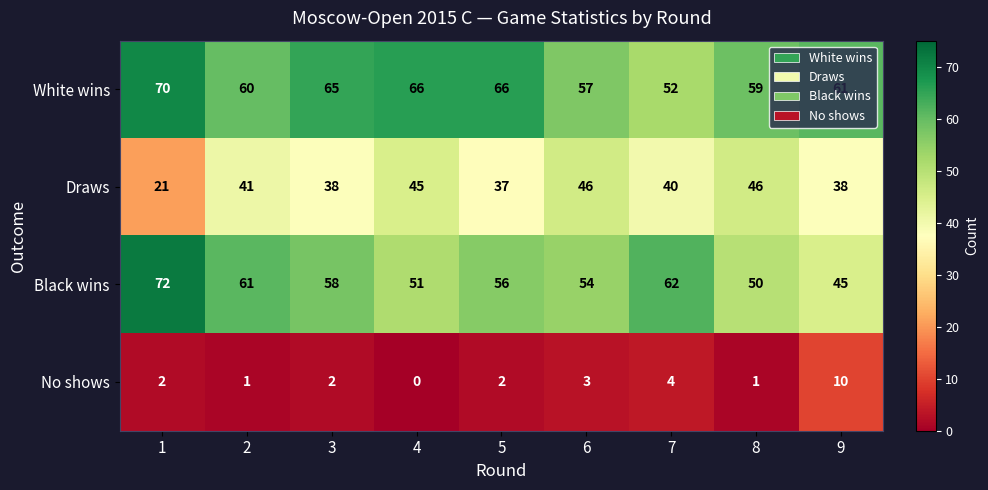

At which label does Black wins reach its minimum?

9